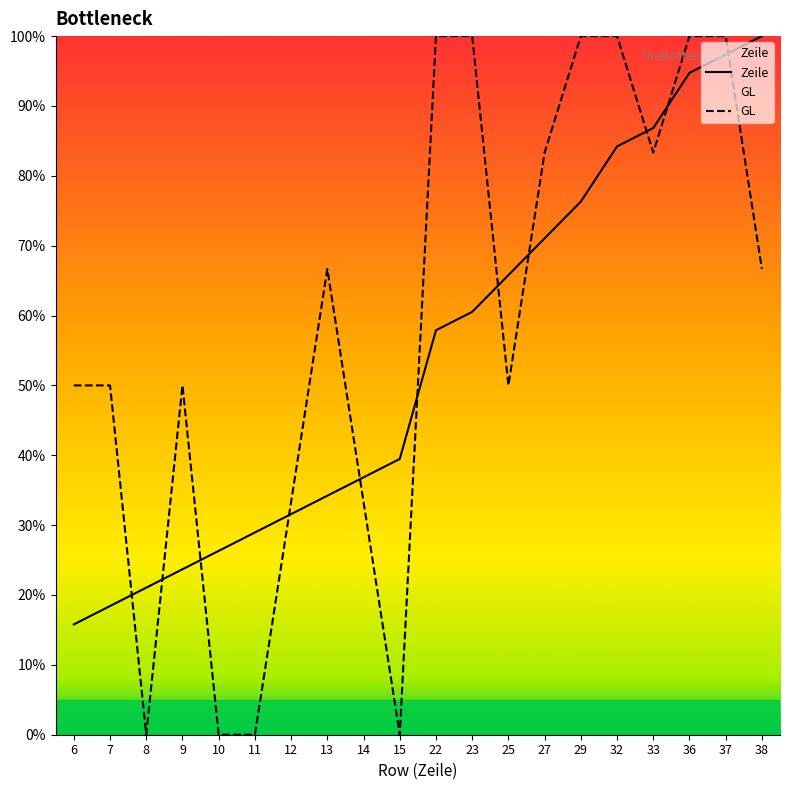

What is the difference between the second highest and minimum values in the Zeile series?

81.6